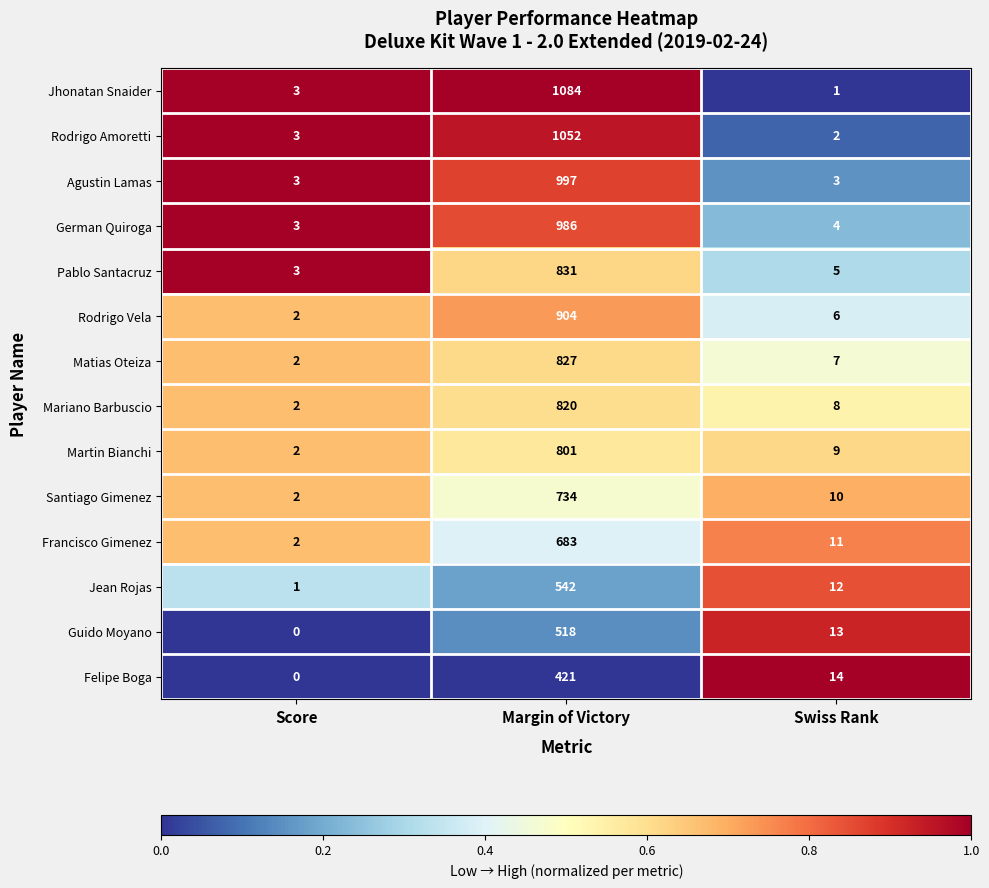

At which label does Rodrigo Vela first exceed 6?

Margin of Victory